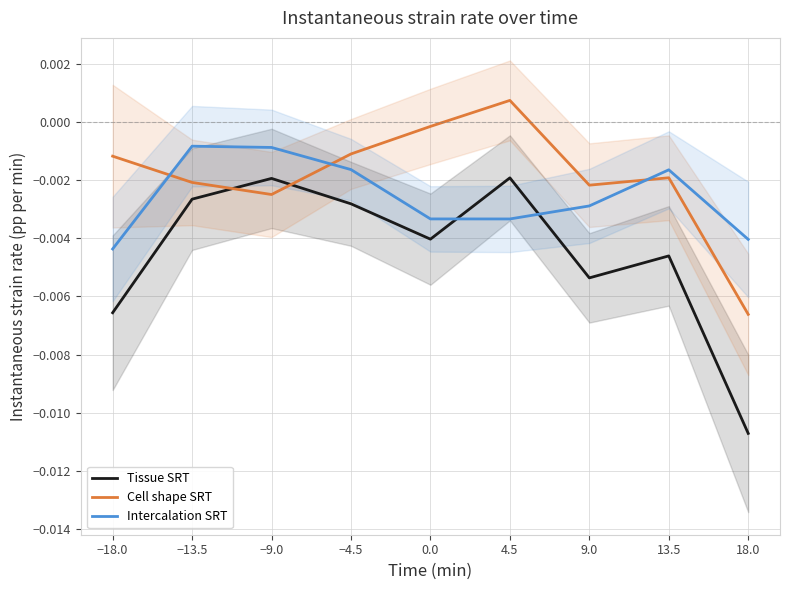

What are all the series names shown in the legend?

Tissue SRT, Cell shape SRT, Intercalation SRT